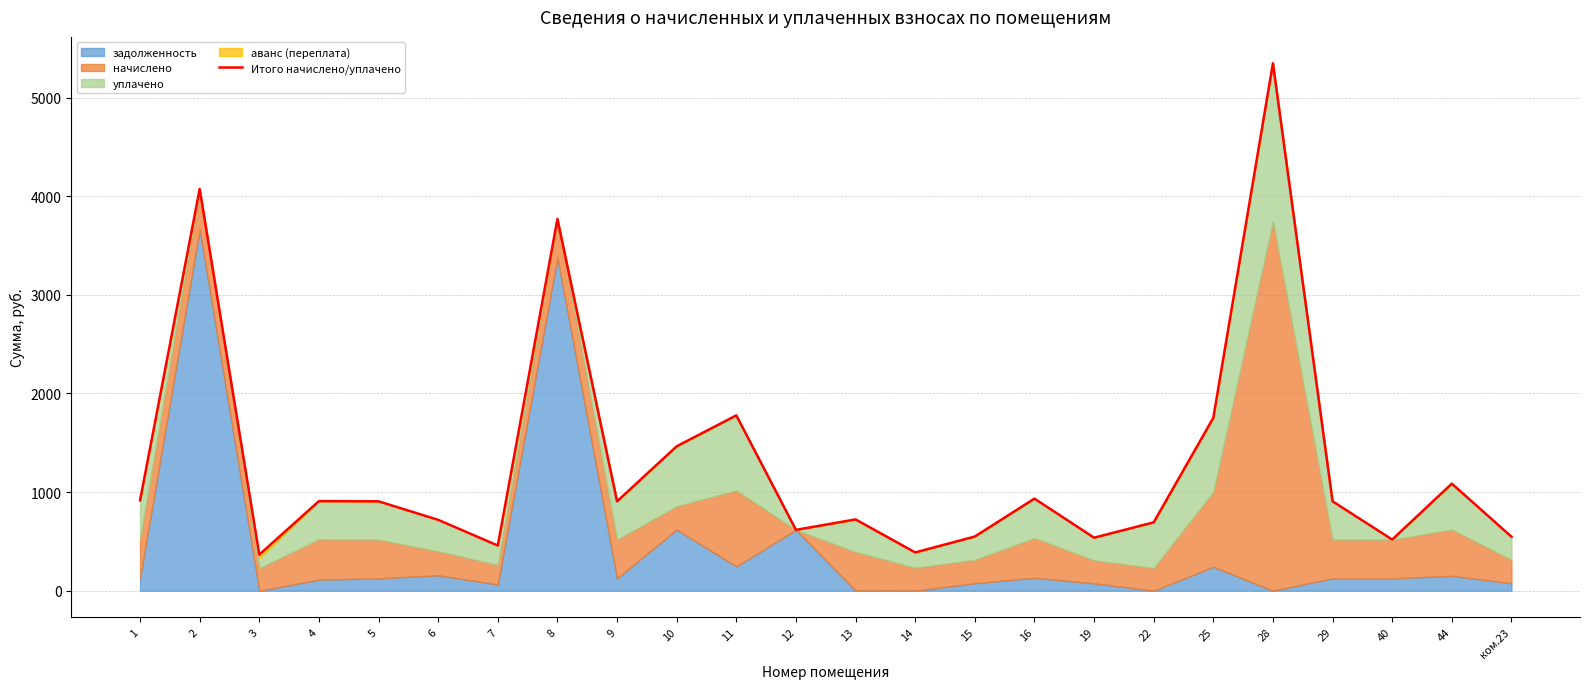

Reading left to right, list all the values displayed in this chart.

916.3	4073.2	366.0	908.4	906.4	718.7	458.2	3768.7	906.4	1464.1	1777.9	617.0	723.1	388.4	549.4	933.7	537.8	693.3	1753.0	5347.5	906.4	518.7	1085.6	547.8